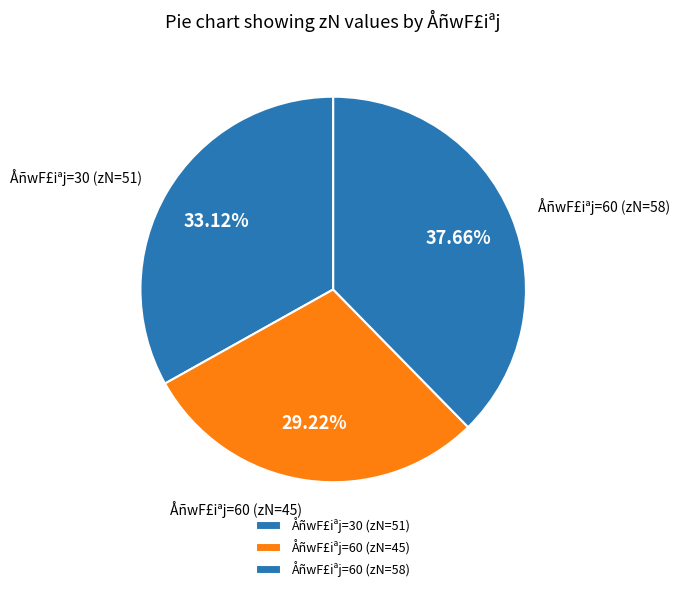

Rank the categories by value from highest to lowest.

ÅñwF£iªj=60 (zN=58), ÅñwF£iªj=30 (zN=51), ÅñwF£iªj=60 (zN=45)